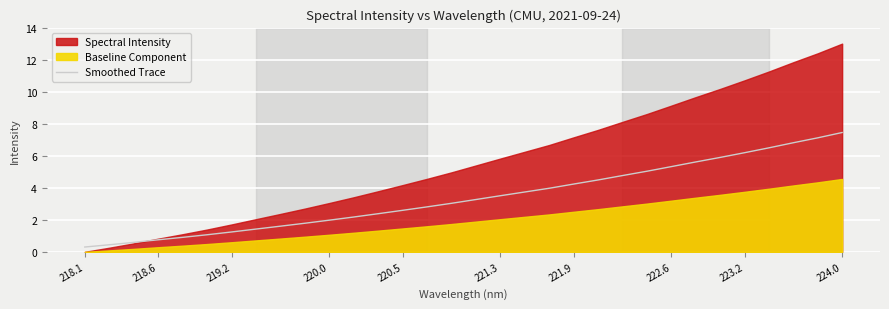

The value of Smoothed Trace at 222.6 is 2.2. True or false?

False